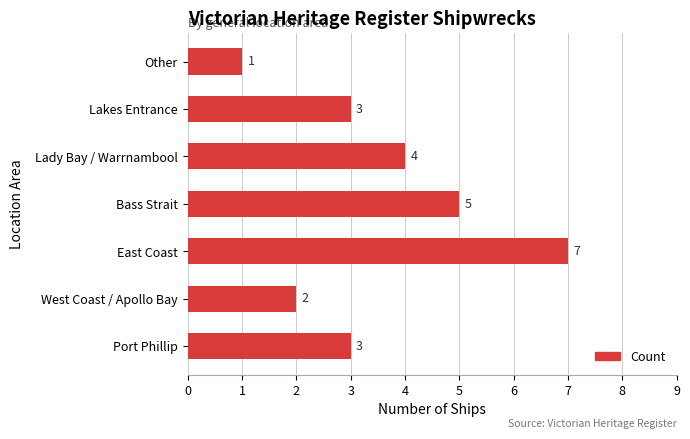

Which category has the highest value across all series?

East Coast